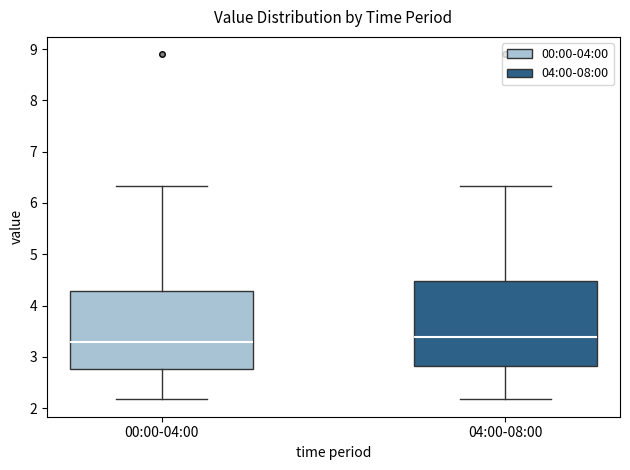

Which box is the tallest, from its lower edge to its upper edge?

04:00-08:00